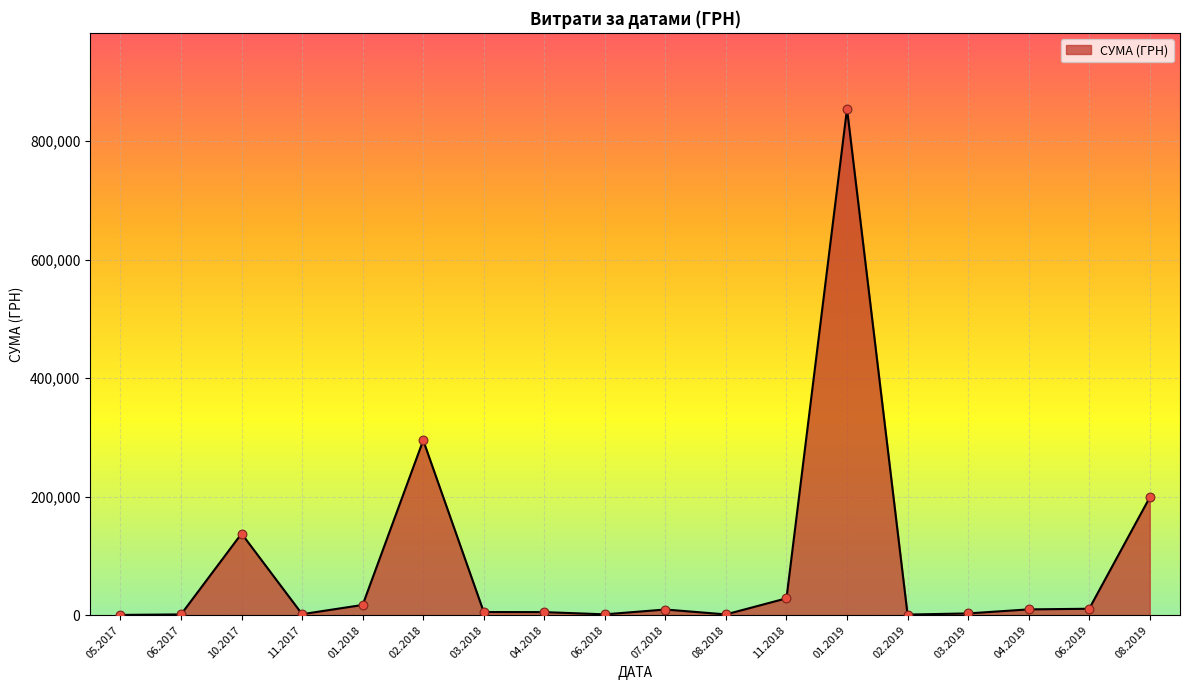

What is the greatest value displayed?

854779.8